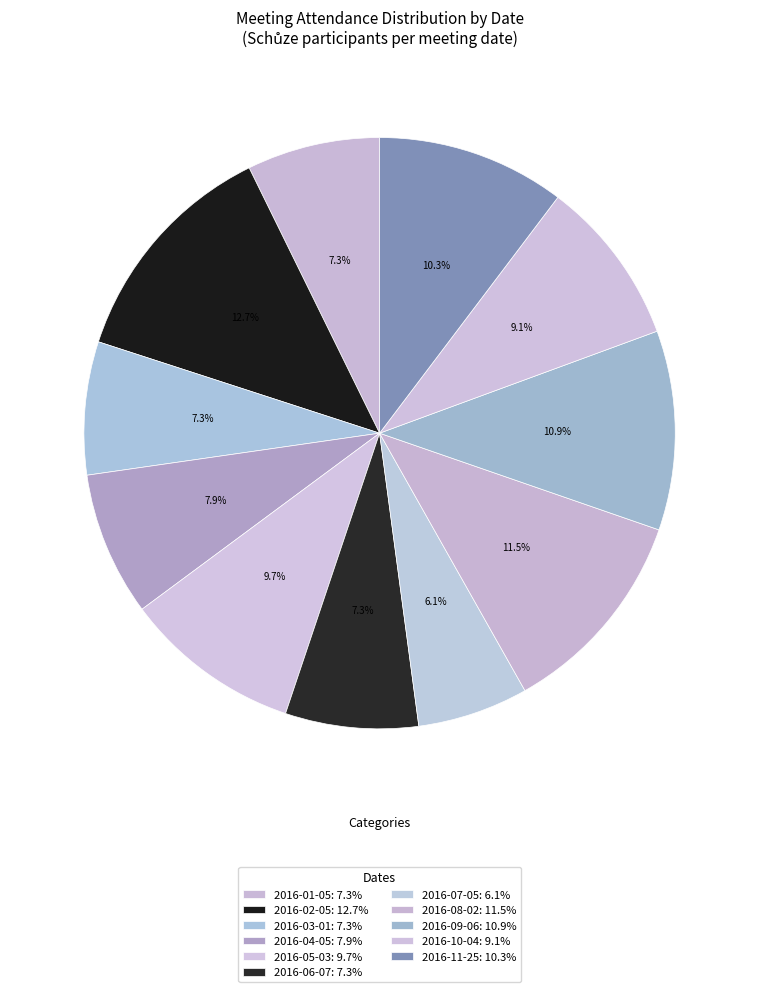

What is the change in value from 2016-05-03 to 2016-10-04?

-1